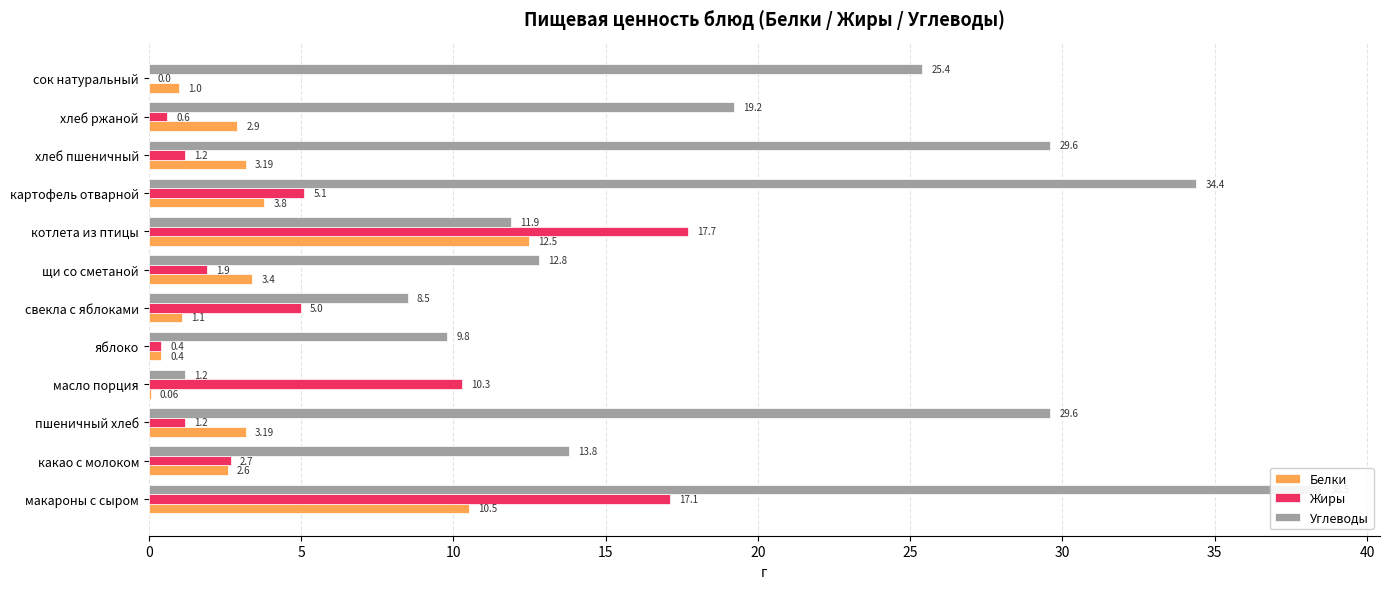

How many data points in Углеводы are above 19?

6